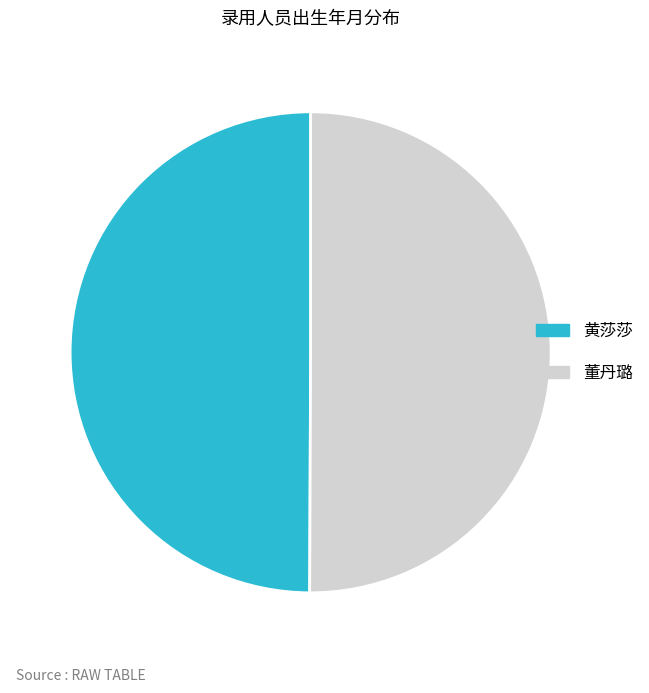

Combined, do 董丹璐 and 黄莎莎 account for over 50%?

Yes